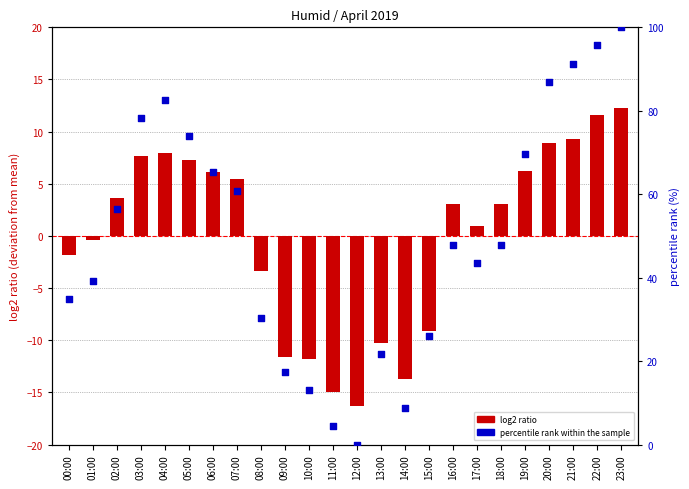

At which category is the sum across all series the highest?

23:00